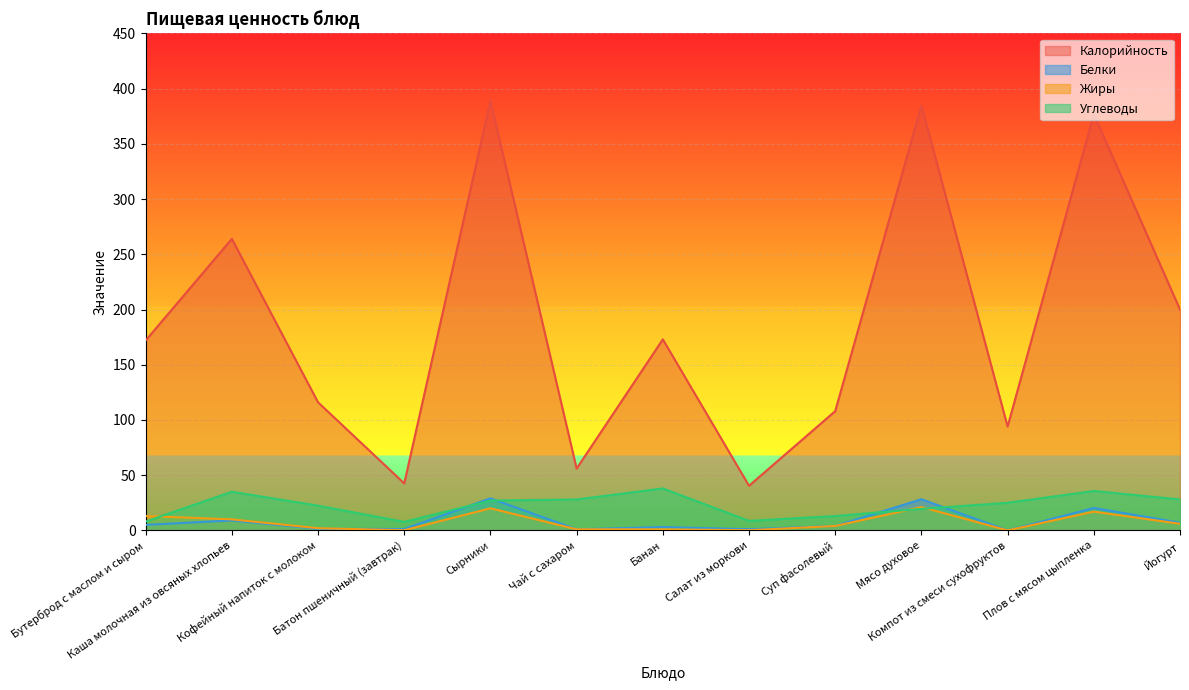

What is the difference between the highest and lowest values at Плов с мясом цыпленка?

360.0